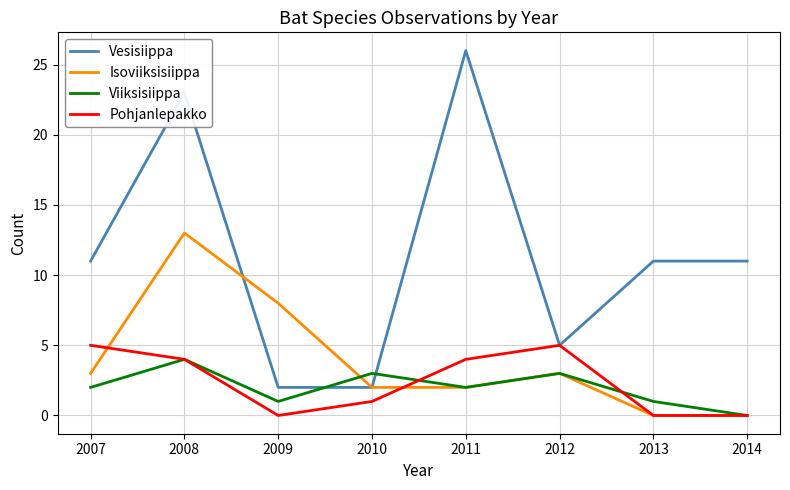

Which series changed the most between 2011 and 2013?

Vesisiippa